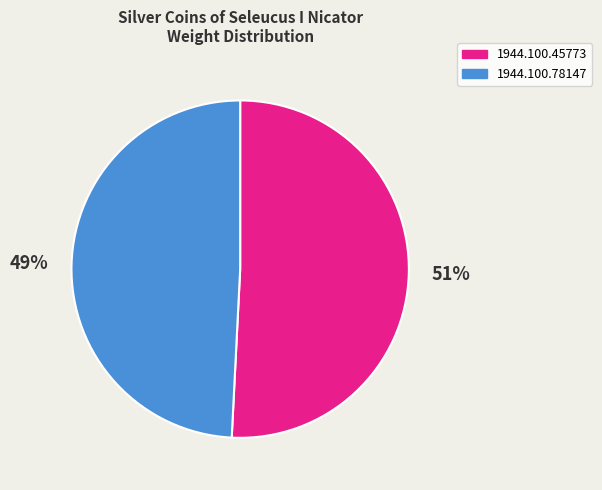

To the nearest percent, what portion does 1944.100.78147 represent?

49%